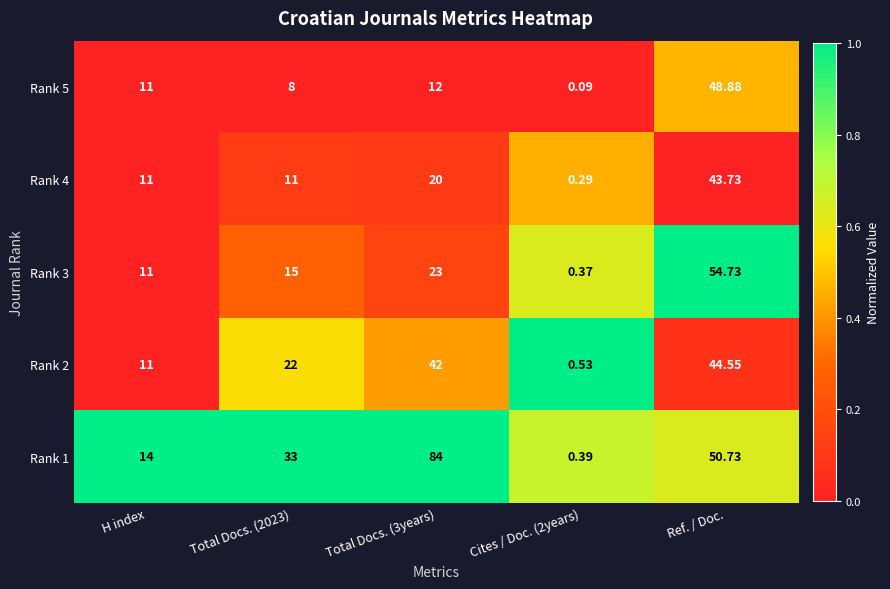

At which category is the sum across all series the highest?

Ref. / Doc.